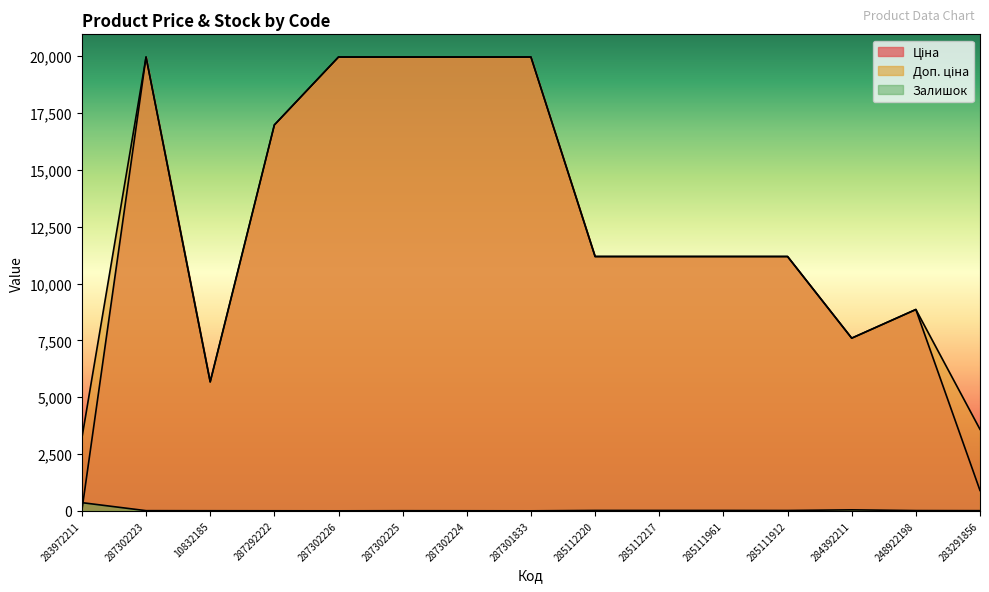

At how many categories does at least one series exceed 9548?

10